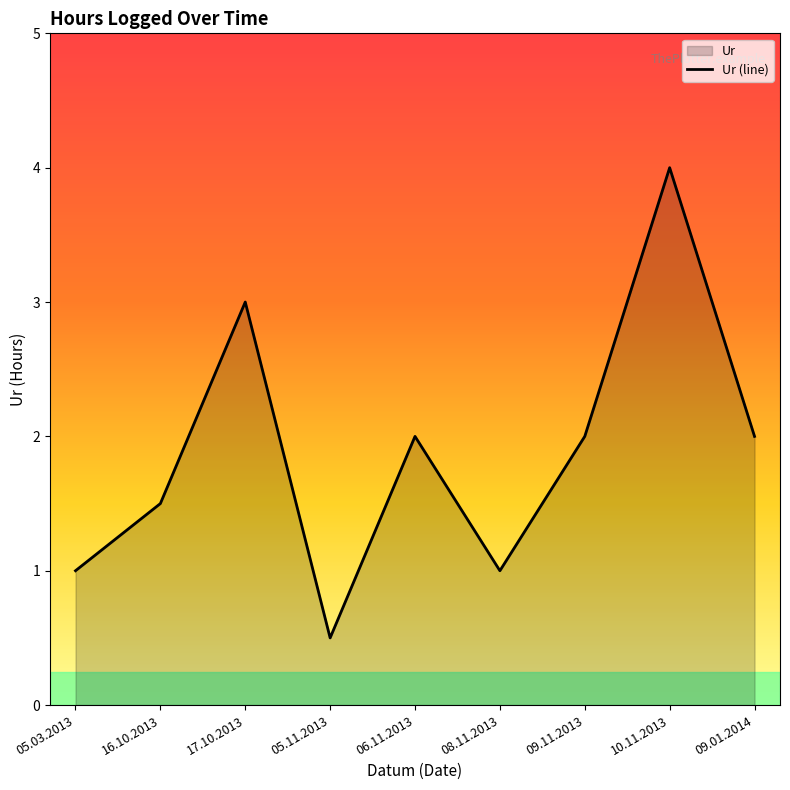

What is the change in value from 16.10.2013 to 05.03.2013?

-0.5